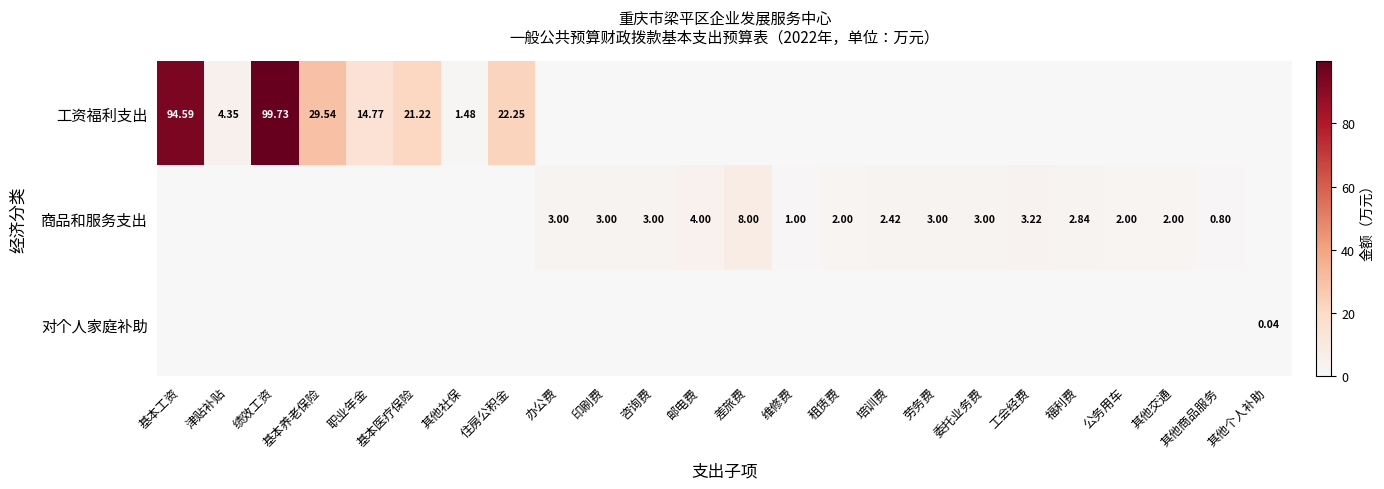

Rank the series by their average value, from lowest to highest.

对个人家庭补助, 商品和服务支出, 工资福利支出